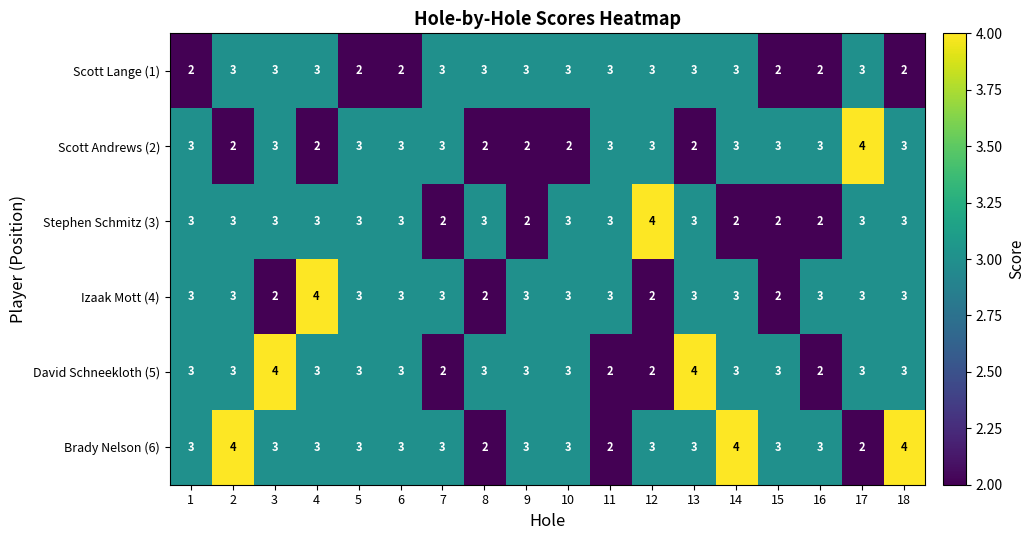

Rank the series by their average value, from lowest to highest.

Scott Lange (1), Scott Andrews (2), Stephen Schmitz (3), Izaak Mott (4), David Schneekloth (5), Brady Nelson (6)